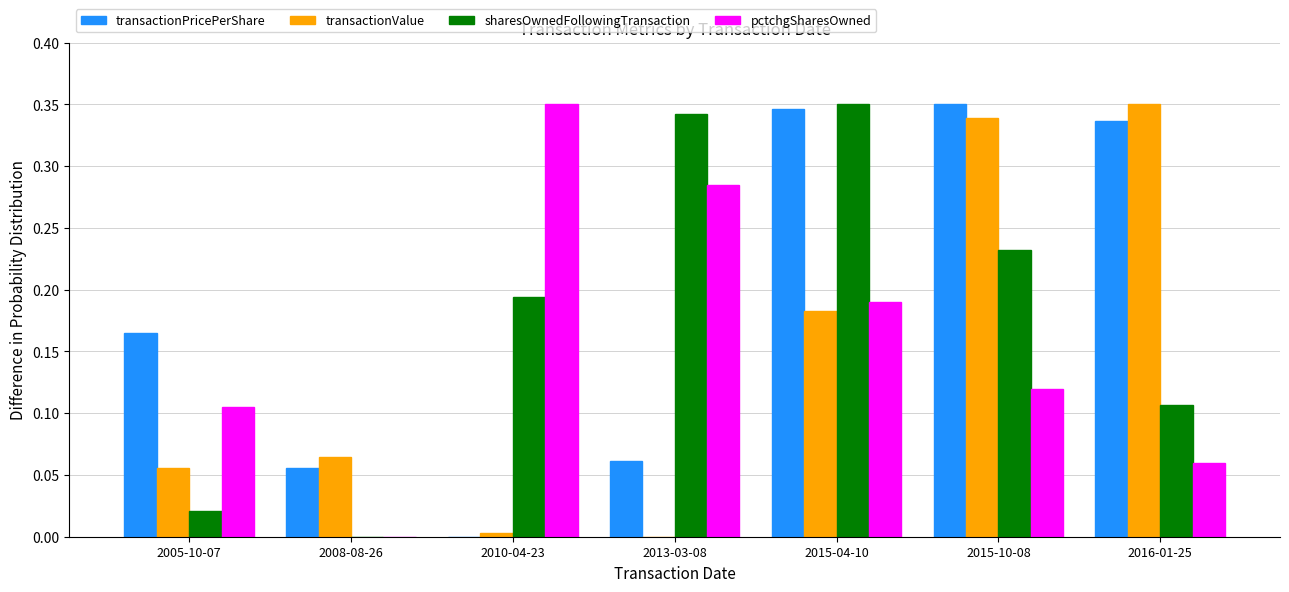

How many pctchgSharesOwned values are between 0 and 1?

7